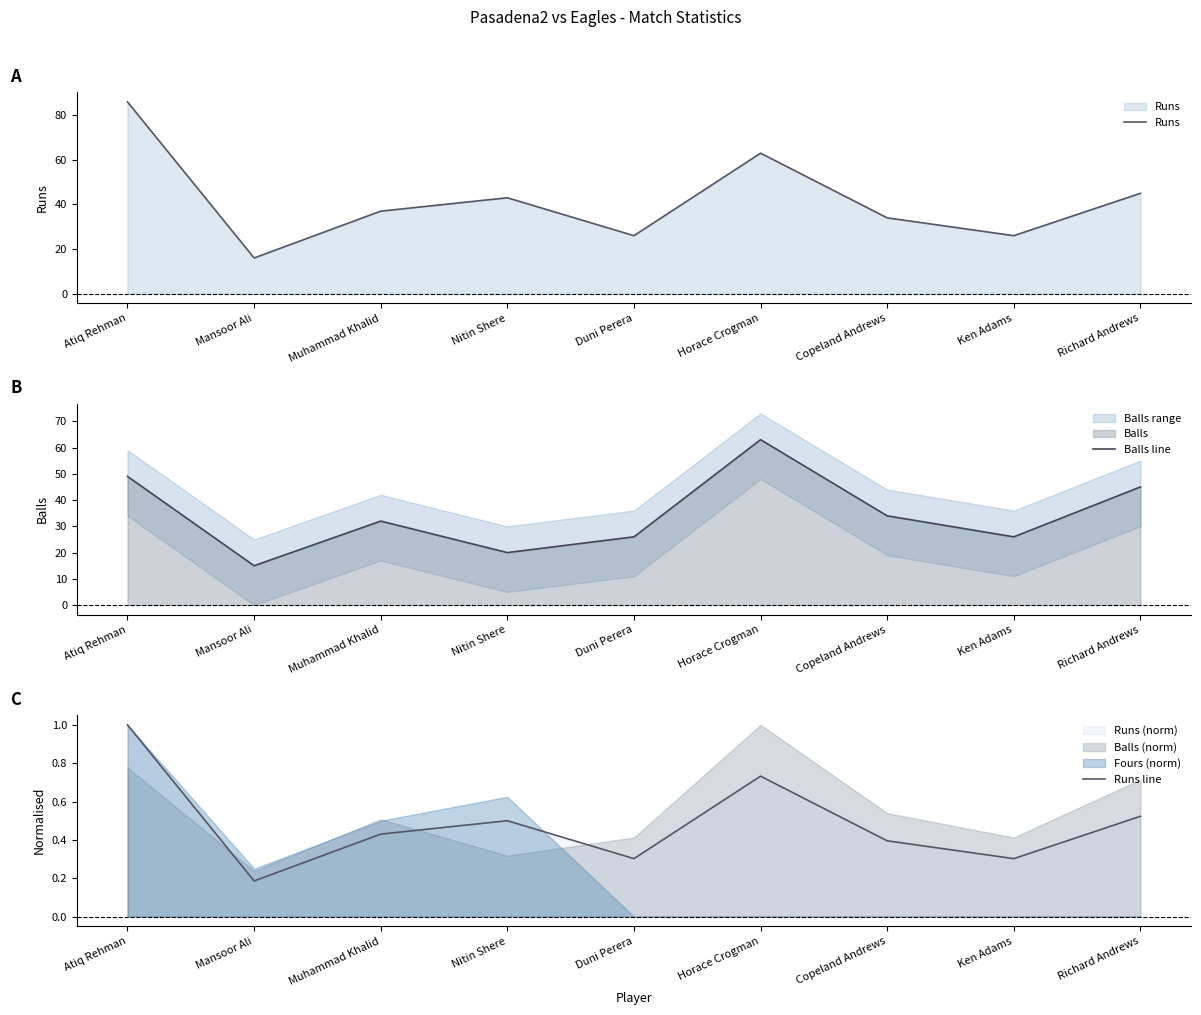

Is the value of Runs line at Mansoor Ali greater than the value of Runs at Atiq Rehman?

No